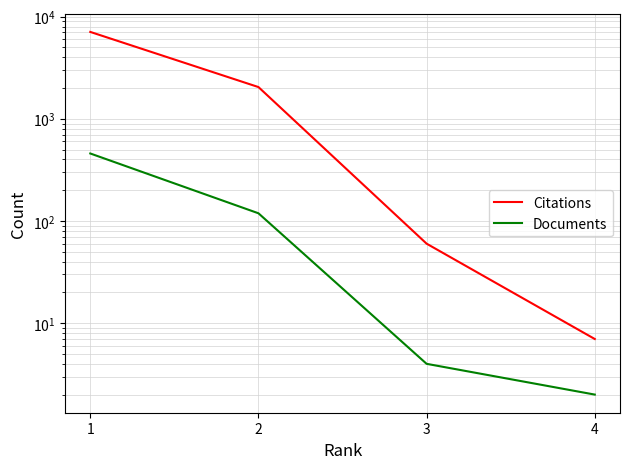

How many series are shown in this chart?

2